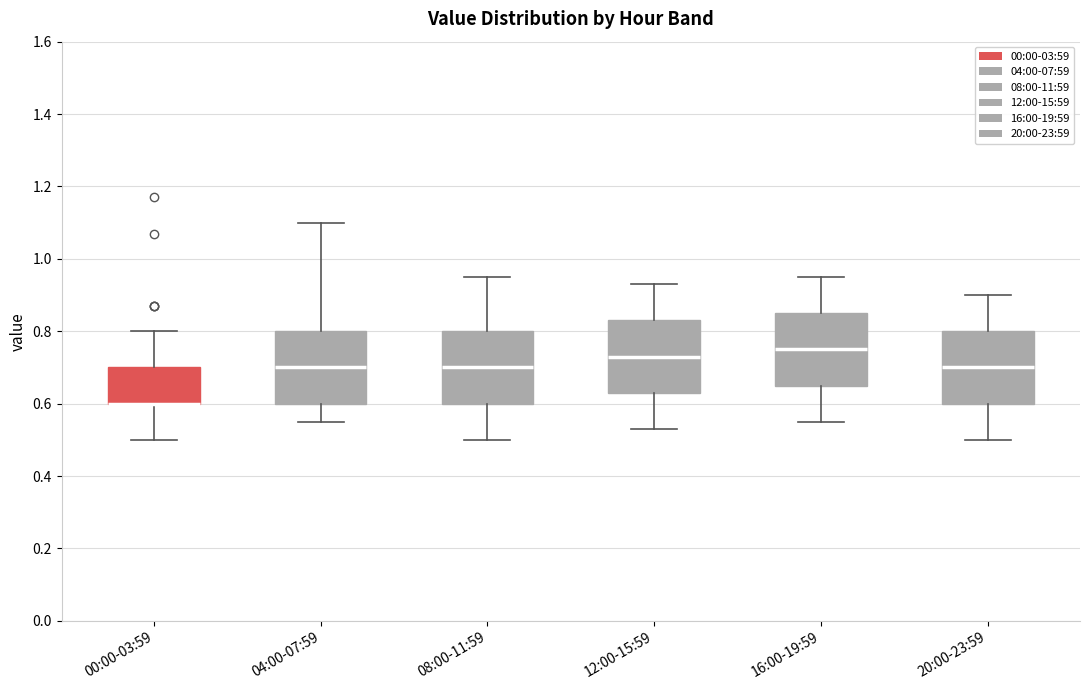

Reading left to right, transcribe this box plot: for each box, give where its median line is, the range the box spans, and where its two whiskers end, as read against the y-axis. The values are not printed on the chart, so give them approximately, as read against the axis.

00:00-03:59: median 0.60 (drawn on the box's lower edge), box 0.60 to 0.70, whiskers 0.50 to 0.80
04:00-07:59: median 0.70, box 0.60 to 0.80, whiskers 0.56 to 1.10
08:00-11:59: median 0.70, box 0.60 to 0.80, whiskers 0.50 to 0.96
12:00-15:59: median 0.74, box 0.64 to 0.84, whiskers 0.54 to 0.94
16:00-19:59: median 0.76, box 0.66 to 0.86, whiskers 0.56 to 0.96
20:00-23:59: median 0.70, box 0.60 to 0.80, whiskers 0.50 to 0.90